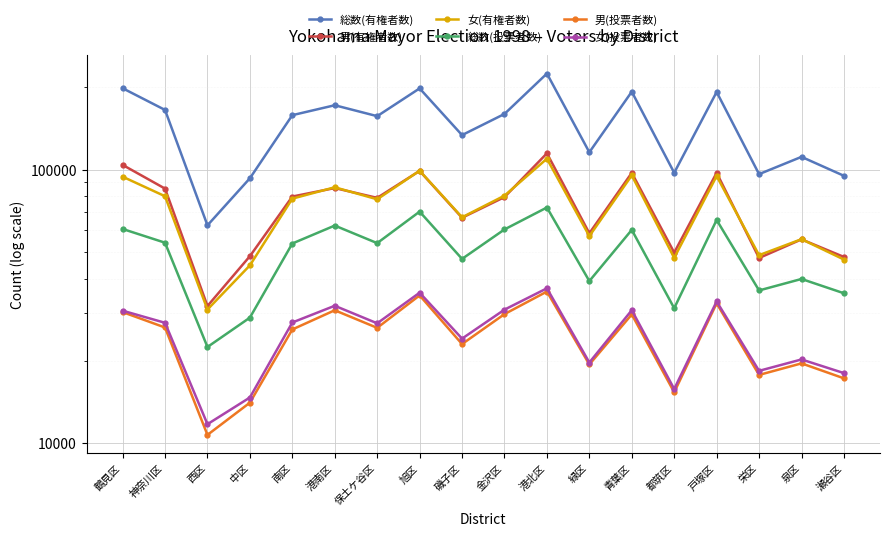

List the series in order of their peak value, lowest first.

男(投票者数), 女(投票者数), 総数(投票者数), 女(有権者数), 男(有権者数), 総数(有権者数)